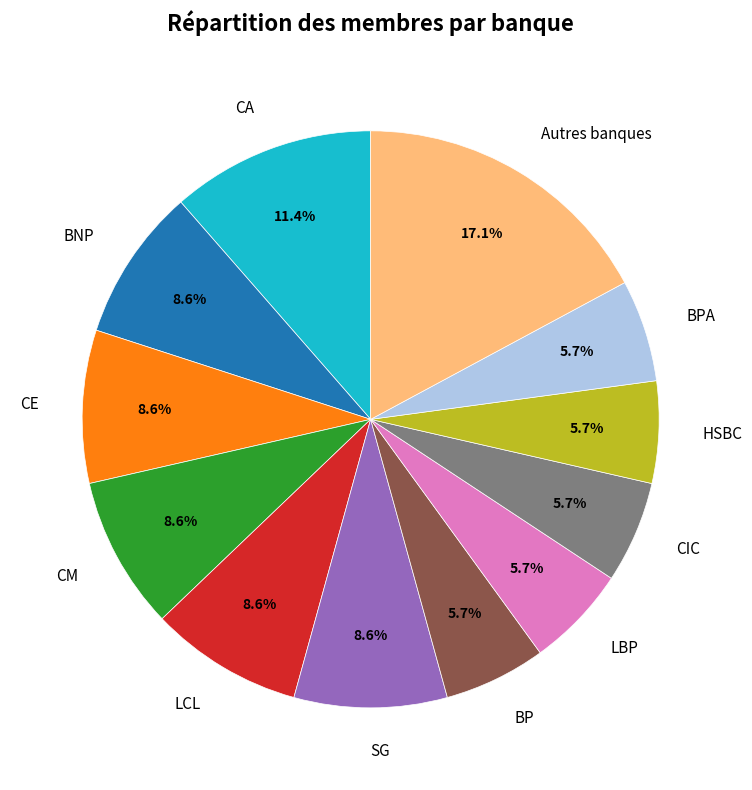

How many segments does this pie chart have?

12